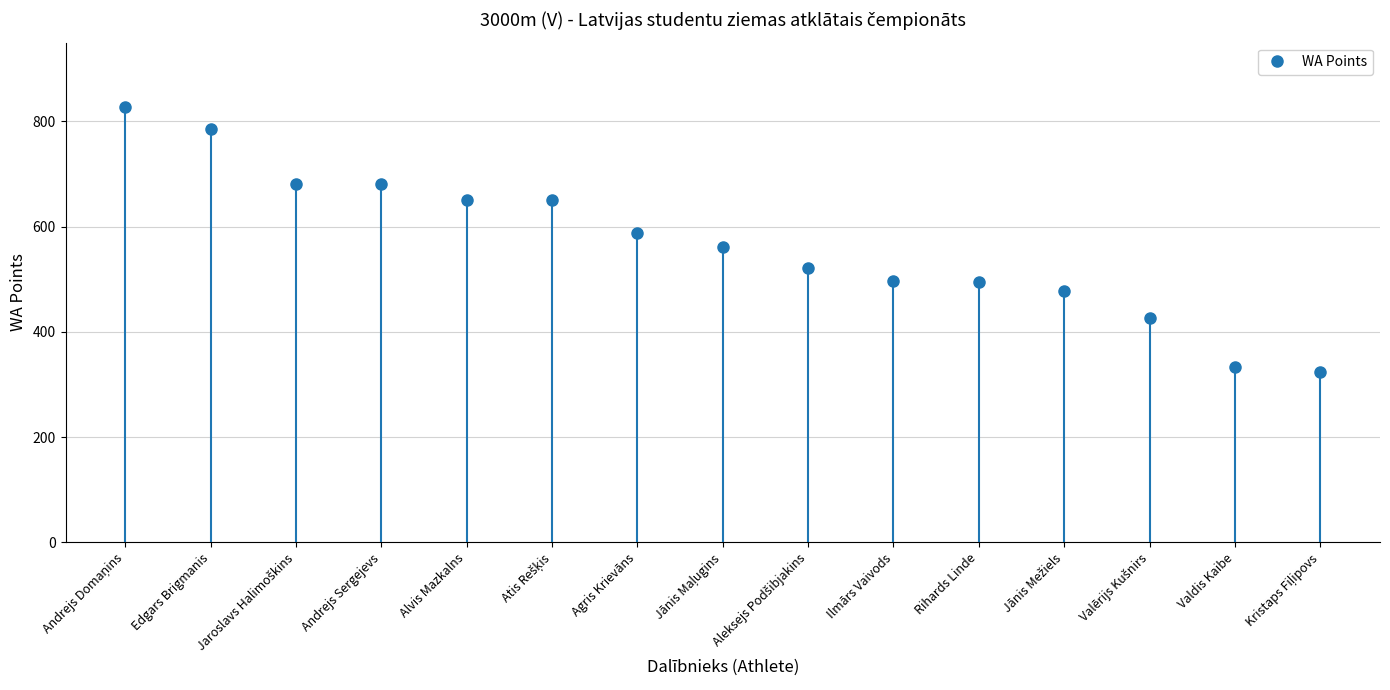

What is the ratio of the value at Rihards Linde to the value at Ilmārs Vaivods?

1.0